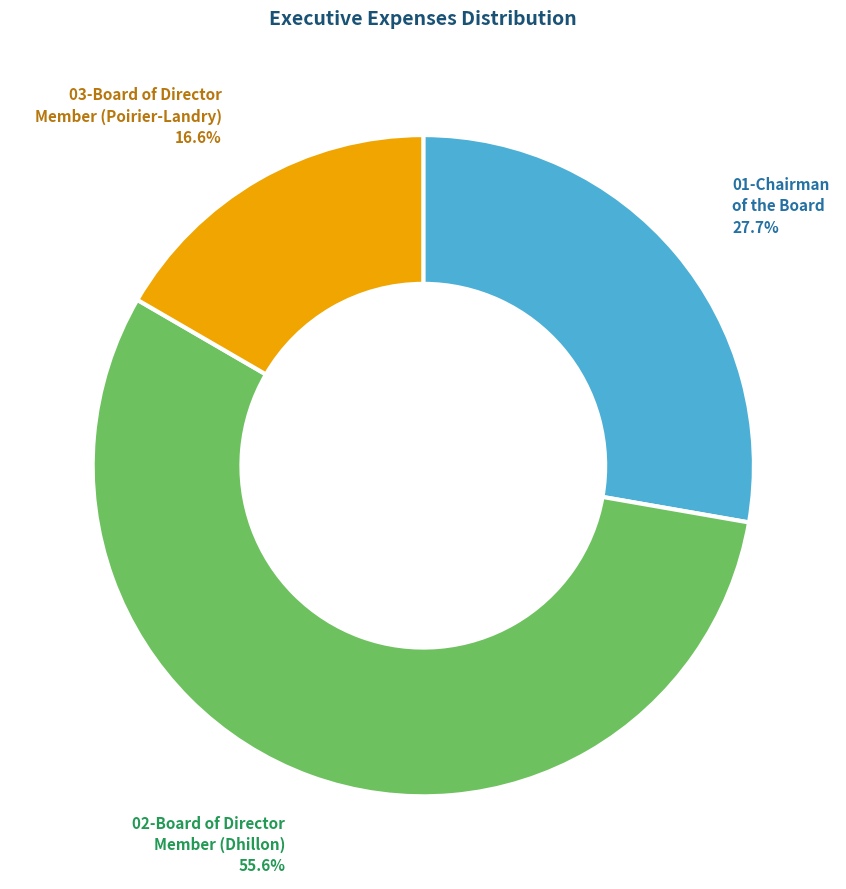

To the nearest percent, what is the average slice percentage?

33%